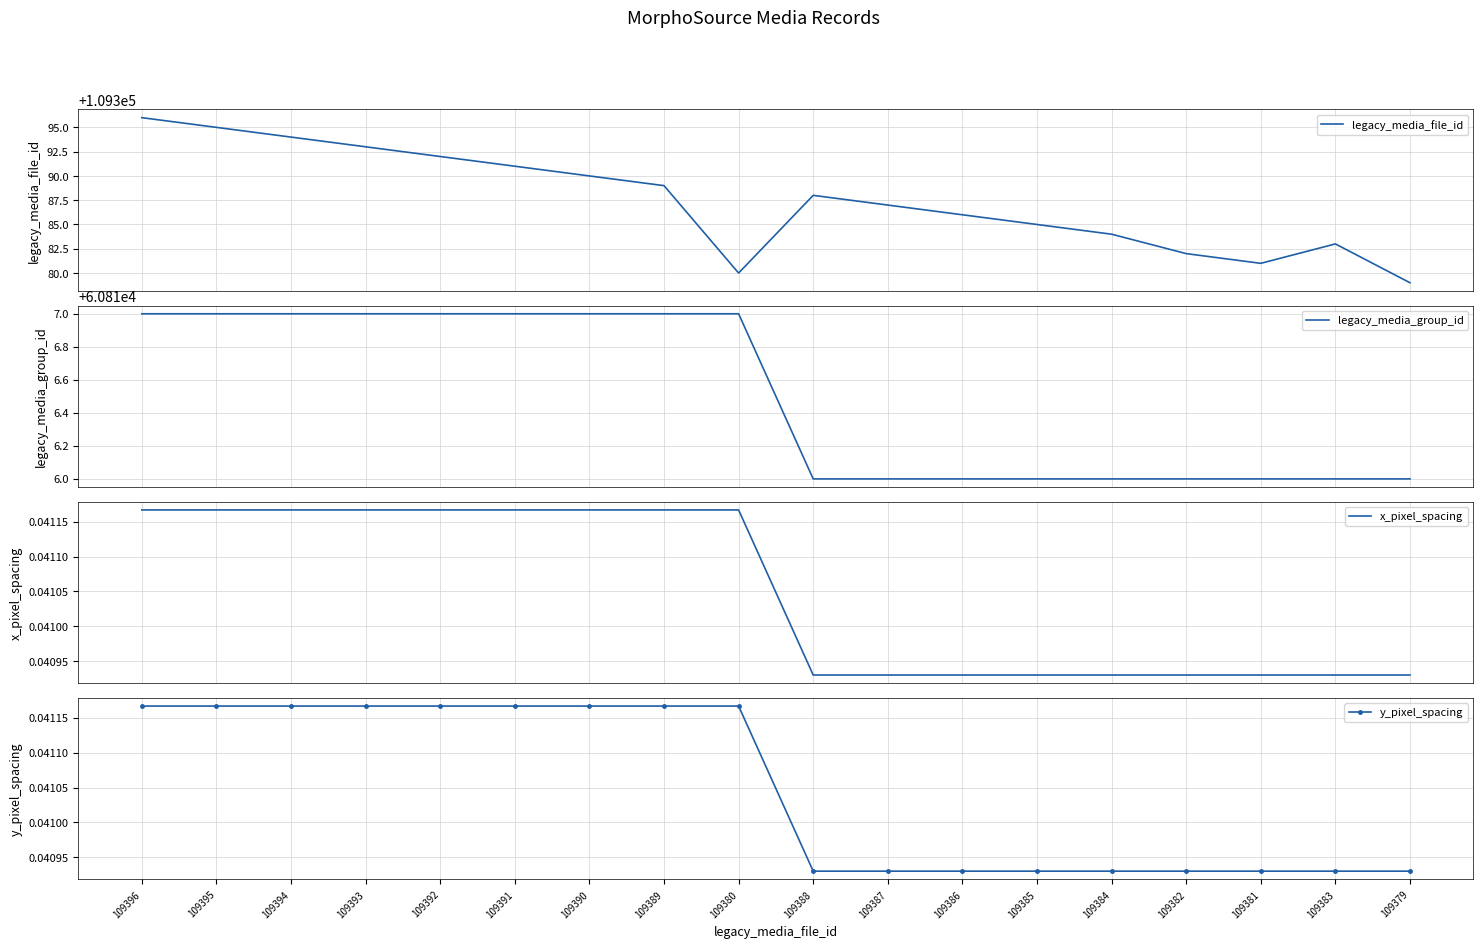

Is it true that legacy_media_group_id equals 104086.1 at 109384?

False